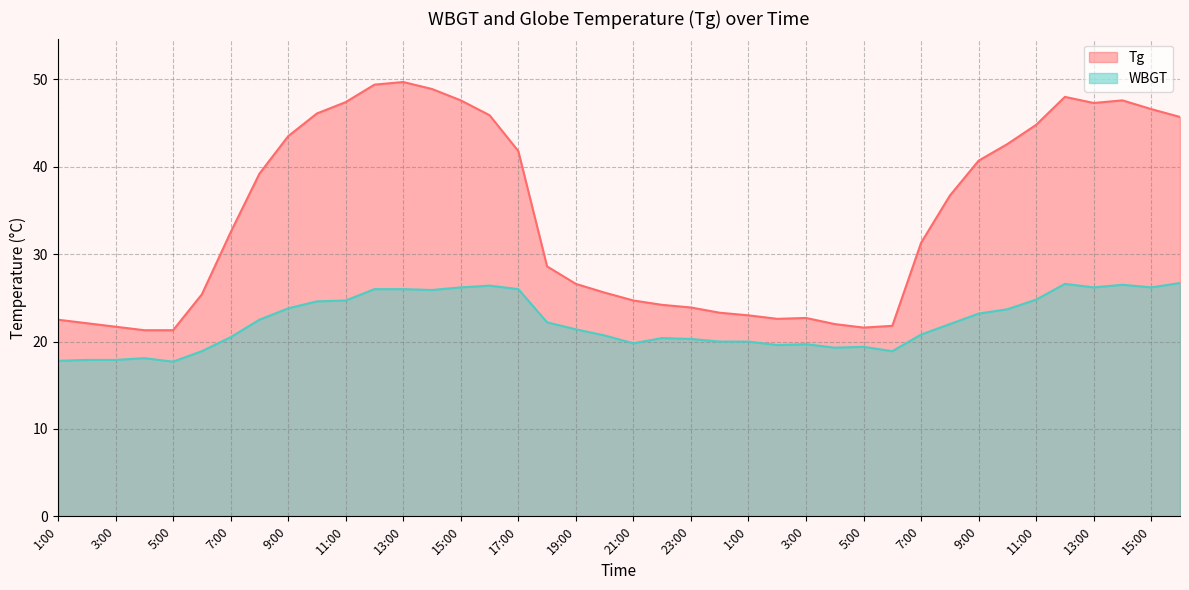

True or false: Tg and WBGT intersect in this chart.

False